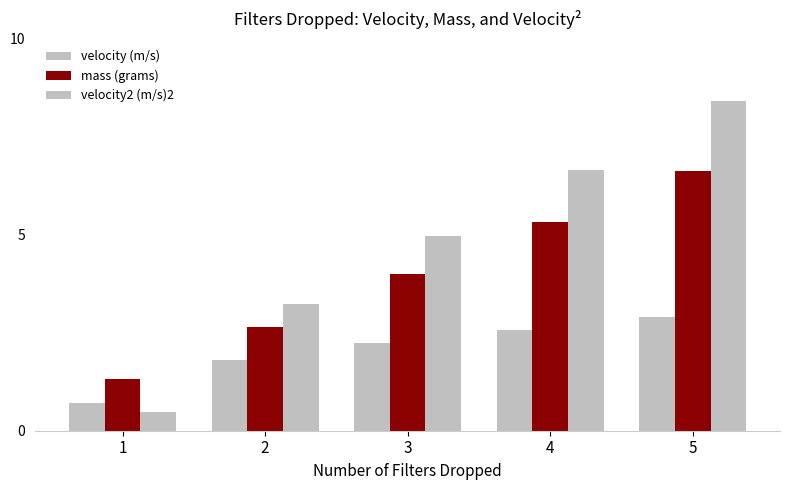

Is the value of velocity2 (m/s)2 at 5 greater than the value of velocity (m/s) at 1?

Yes